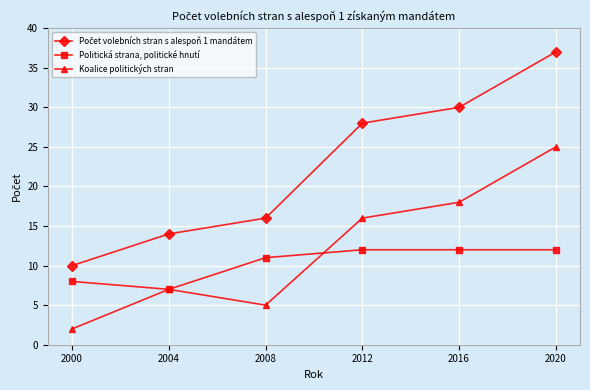

True or false: Koalice politických stran has a value of 7 at 2008.

False